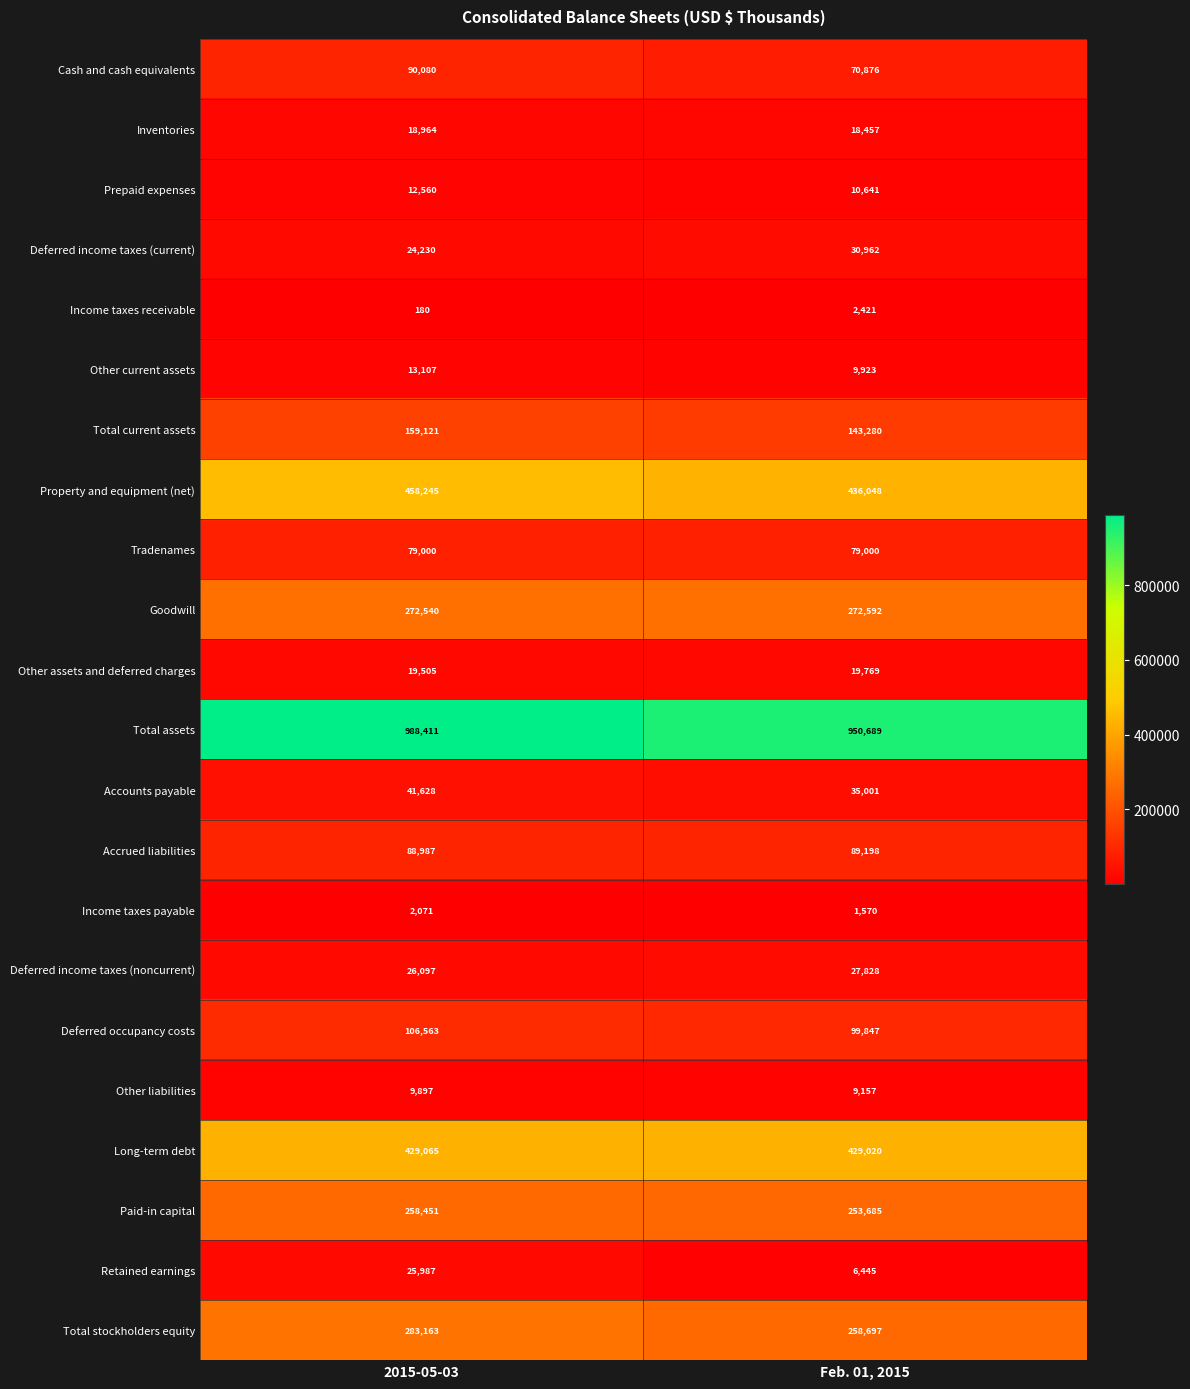

At which label is Income taxes payable closest to 1820?

Feb. 01, 2015